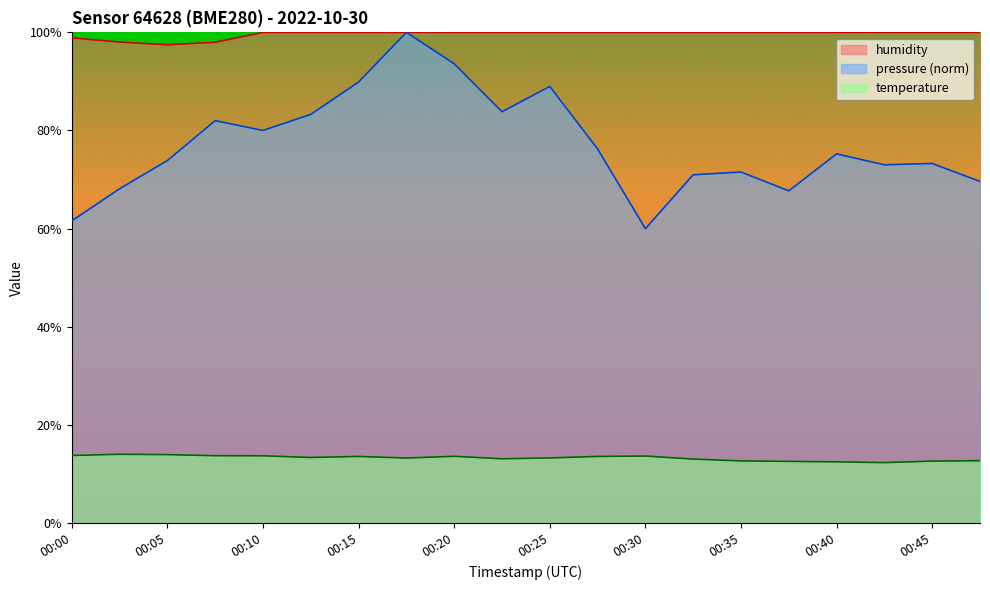

True or false: pressure_norm has more than 0 points higher than both neighbors.

True